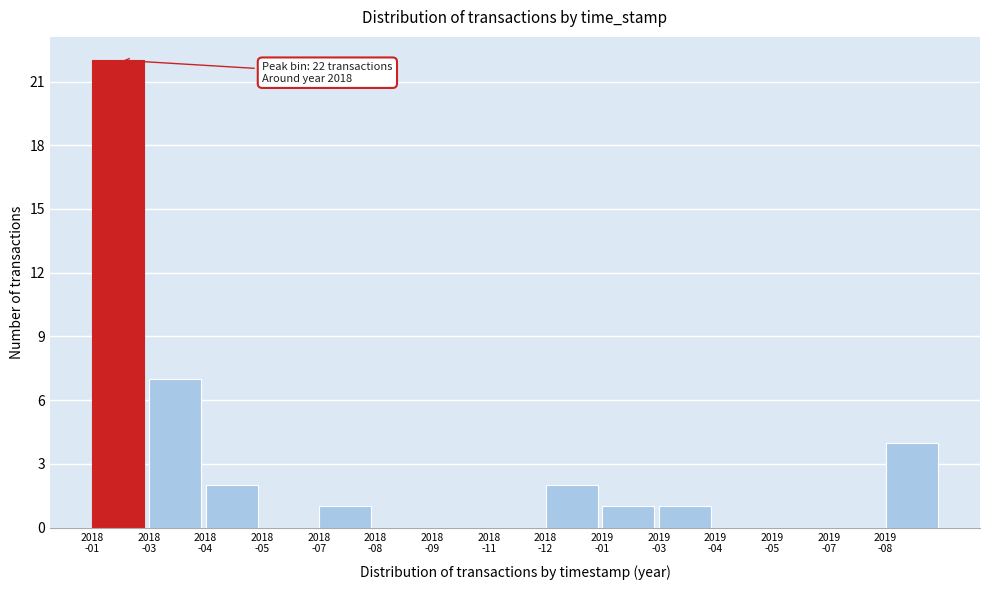

What is the maximum value shown in the chart?

22